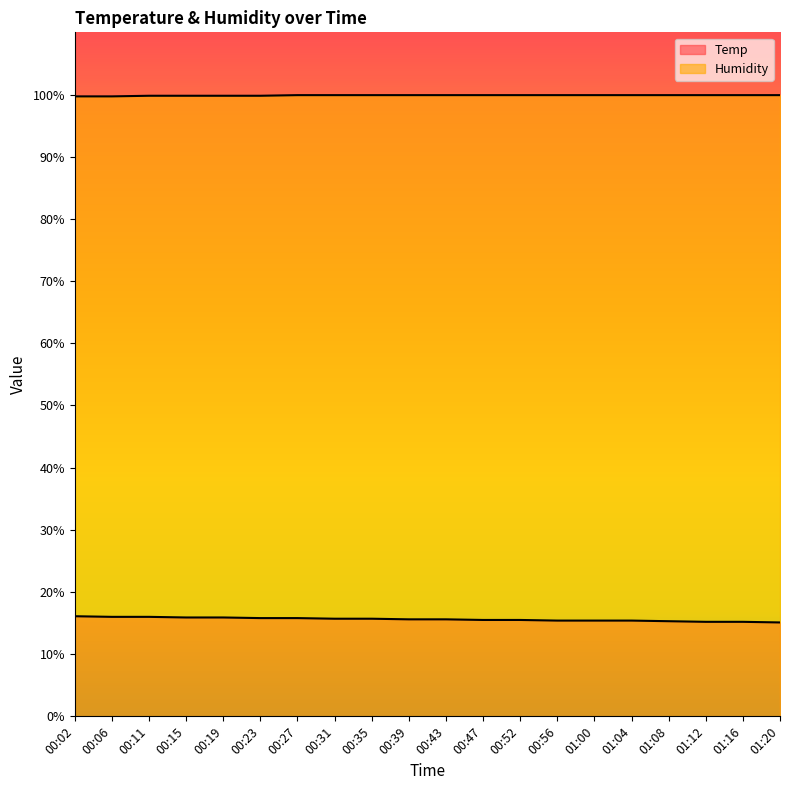

At 01:00, list the series in order from smallest to largest.

Temp, Humidity